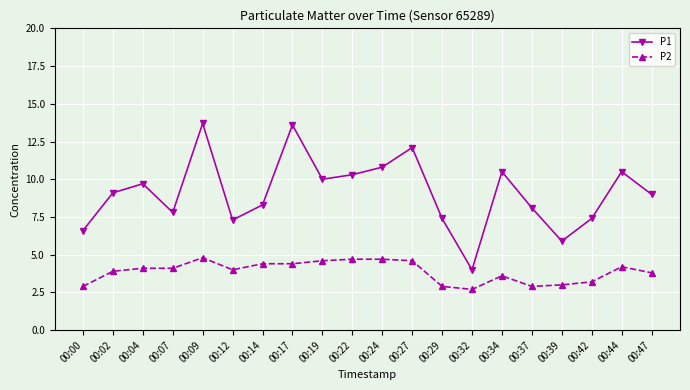

What is the smallest value displayed?

2.7